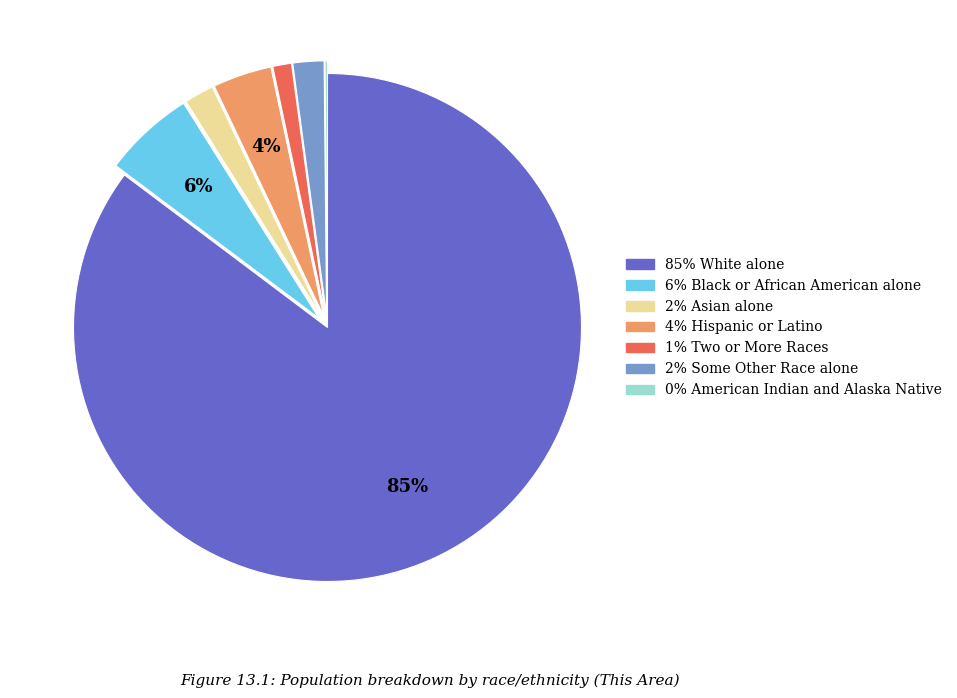

Does any single category account for the majority?

Yes